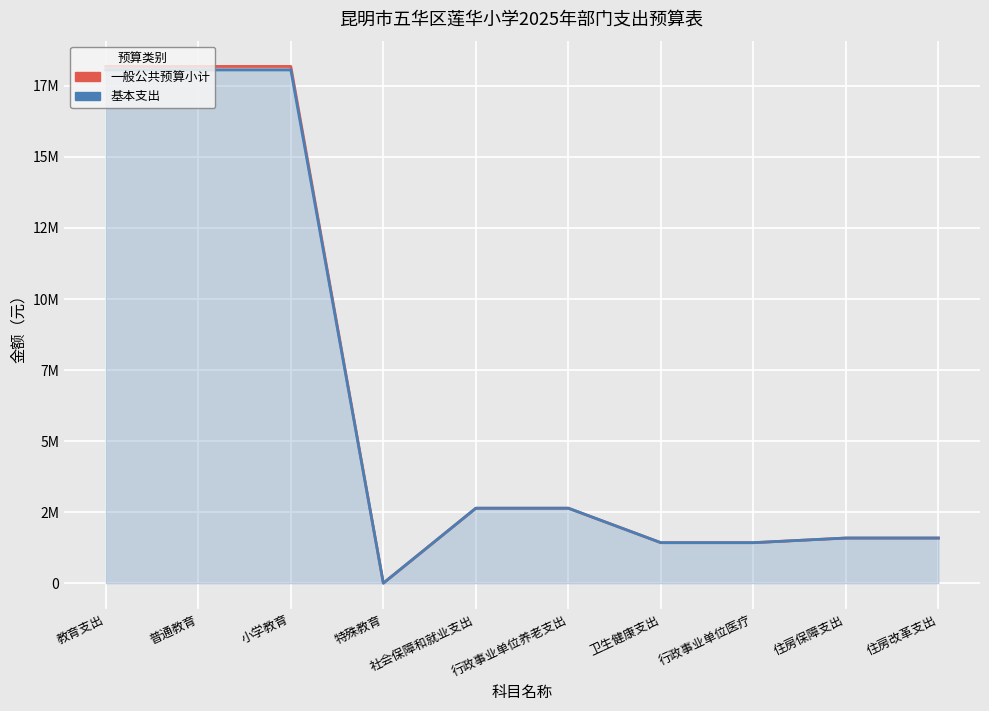

How many values in the 基本支出 series are below 2637536?

5